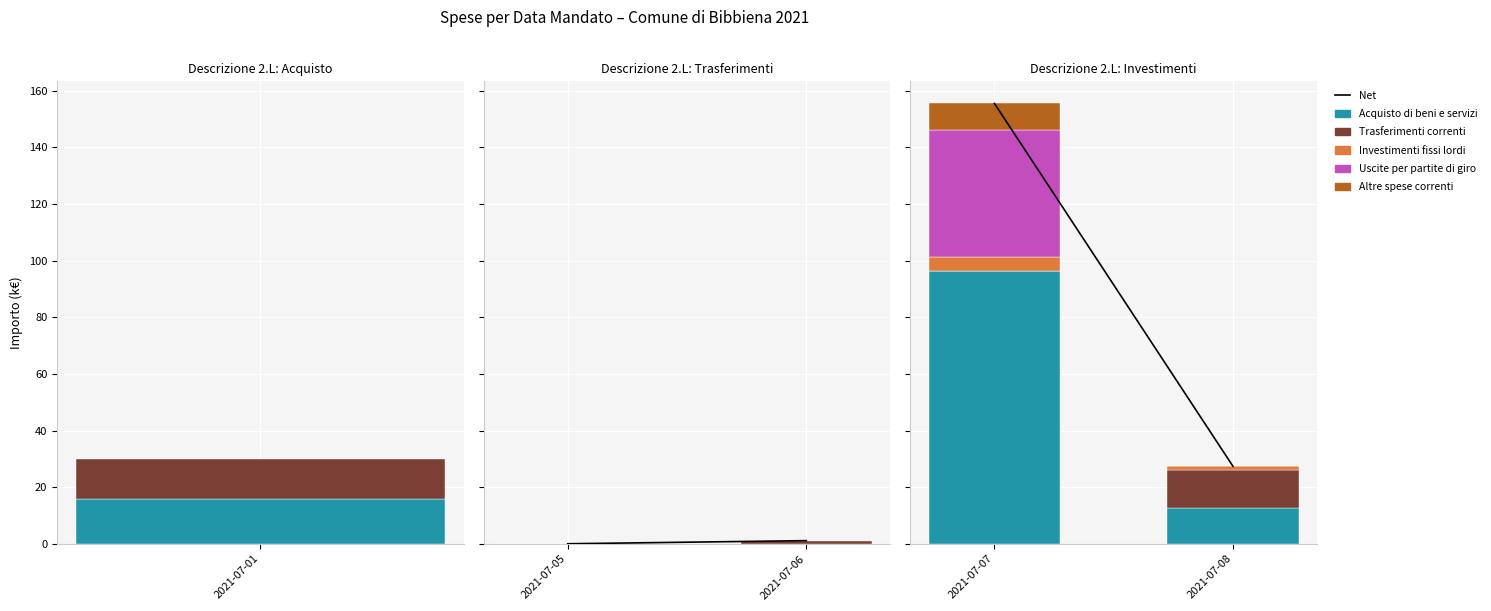

How many categories are shown in the chart?

2